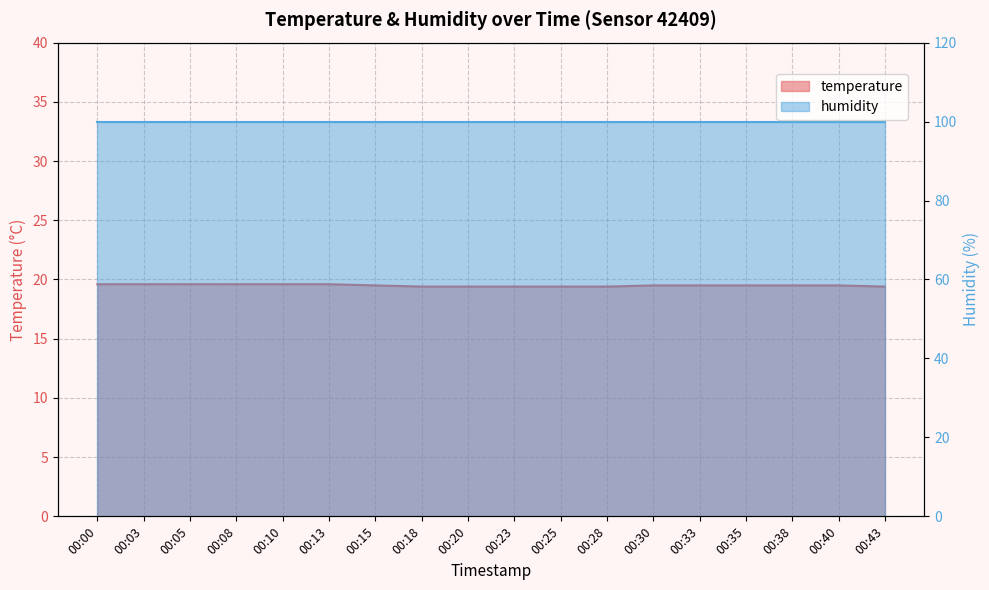

What is the ratio of the value at 00:08 to the value at 00:43?

1.0